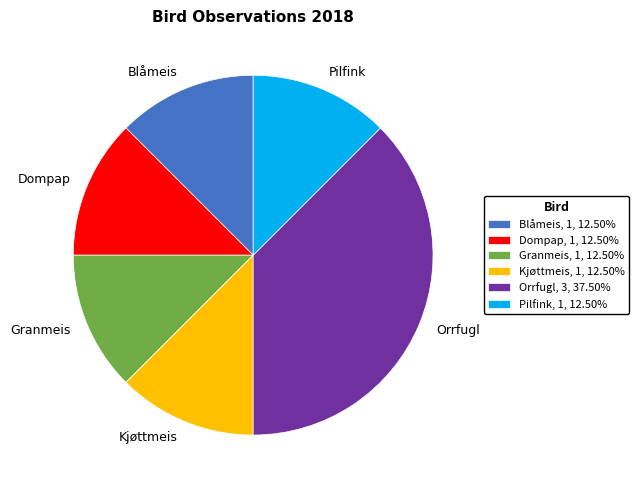

Does Blåmeis represent more than half of the total?

No